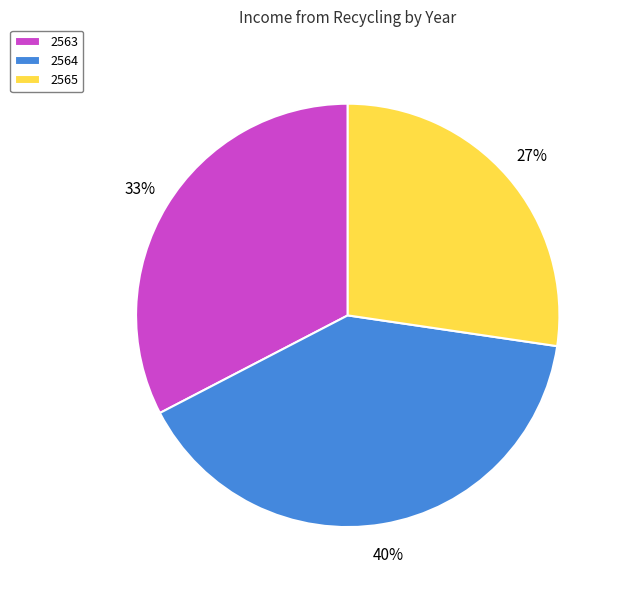

Do 2564 and 2565 together represent more than half of the pie?

Yes